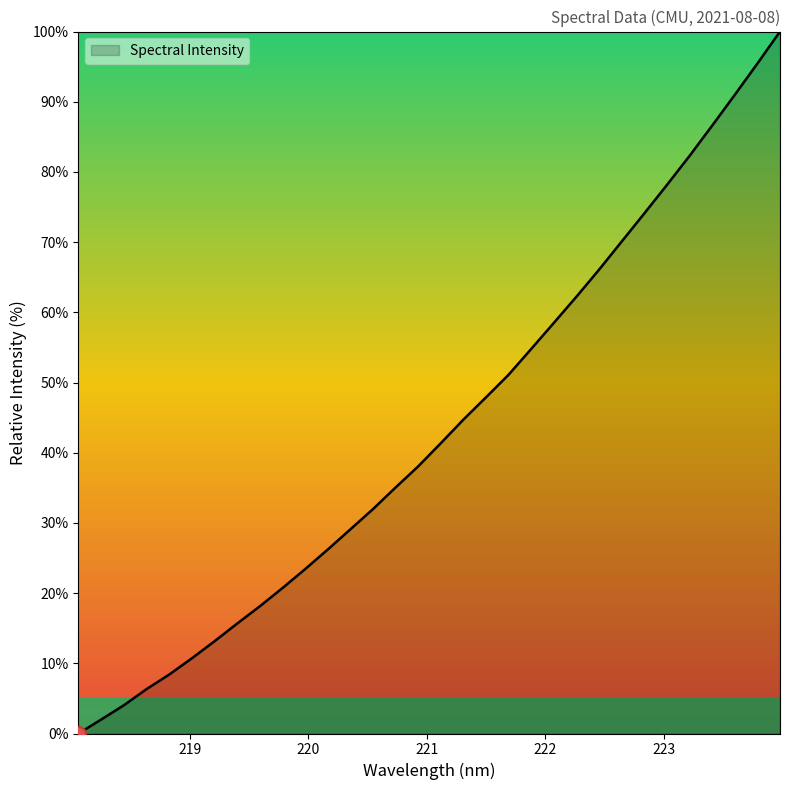

What is the difference between the maximum and minimum values?

100.0